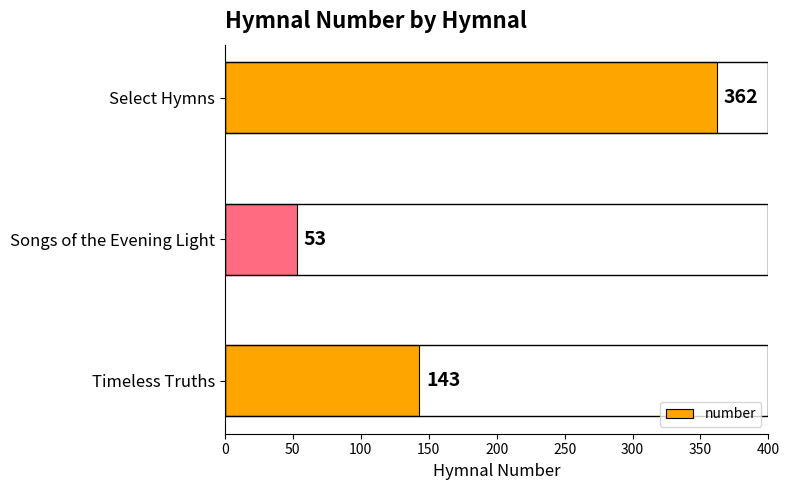

List the labels in order of value, smallest first.

Songs of the Evening Light, Timeless Truths, Select Hymns